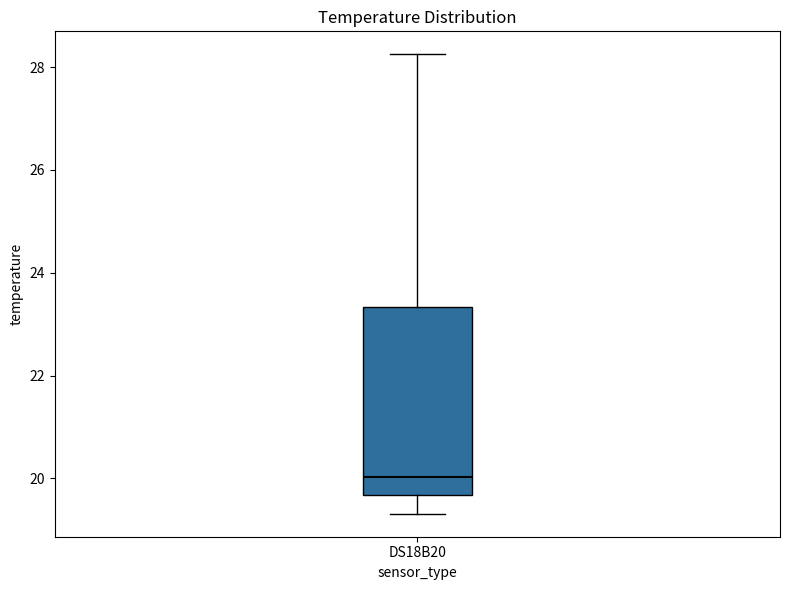

Transcribe this box plot: give where the median line is, the range the box spans, and where the two whiskers end, as read against the y-axis. The values are not printed on the chart, so give them approximately, as read against the axis.

median 20.0, box 19.6 to 23.4, whiskers 19.4 to 28.2